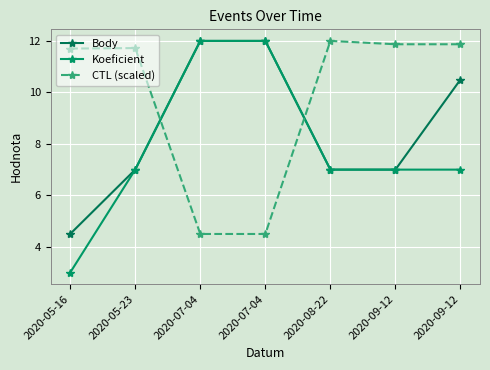

Is this an area chart (filled region under the line)?

No